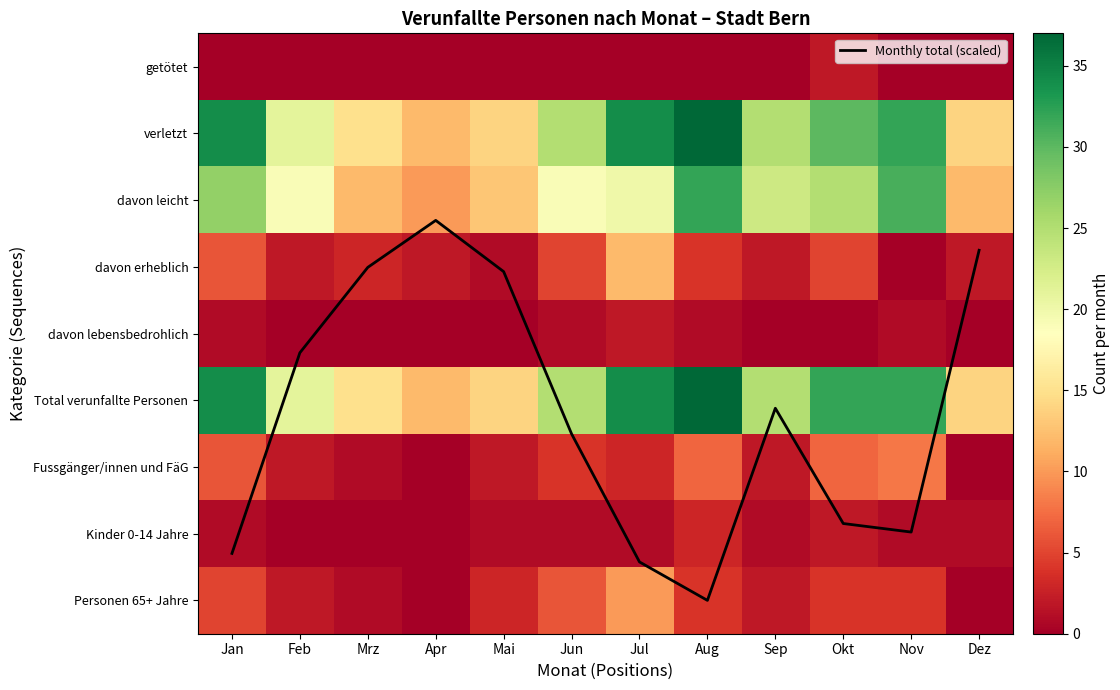

The value of Monthly total (scaled) at Dez is 1.3. True or false?

False